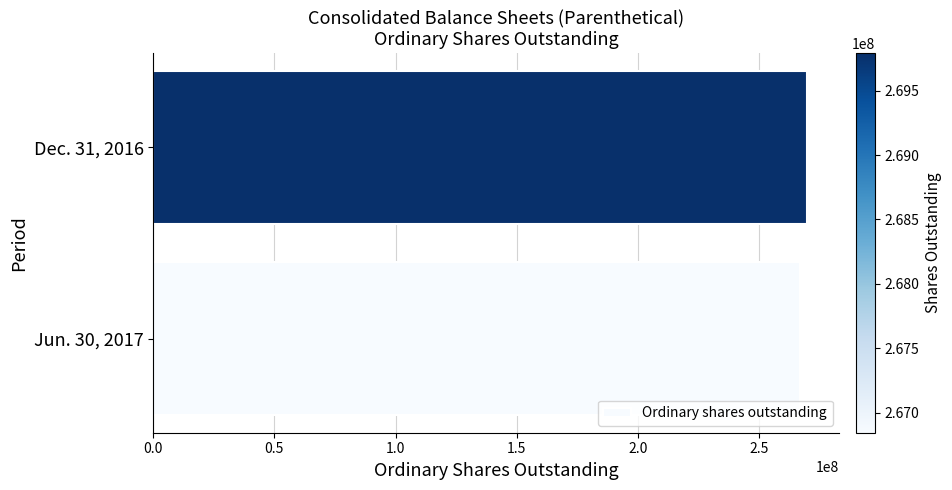

Read the value at Dec. 31, 2016, to the nearest 10.

269789960